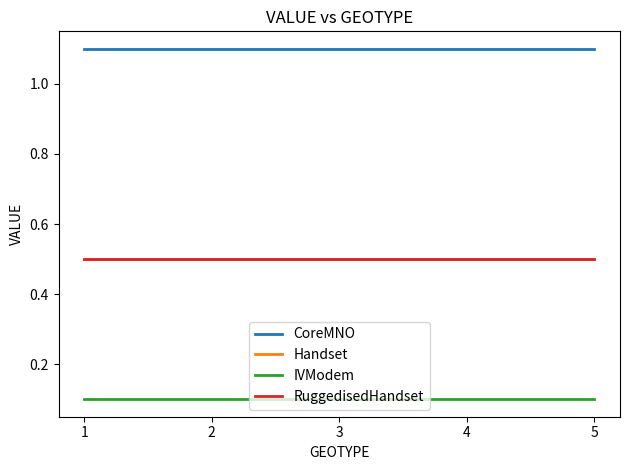

Does the chart have visible grid lines?

No